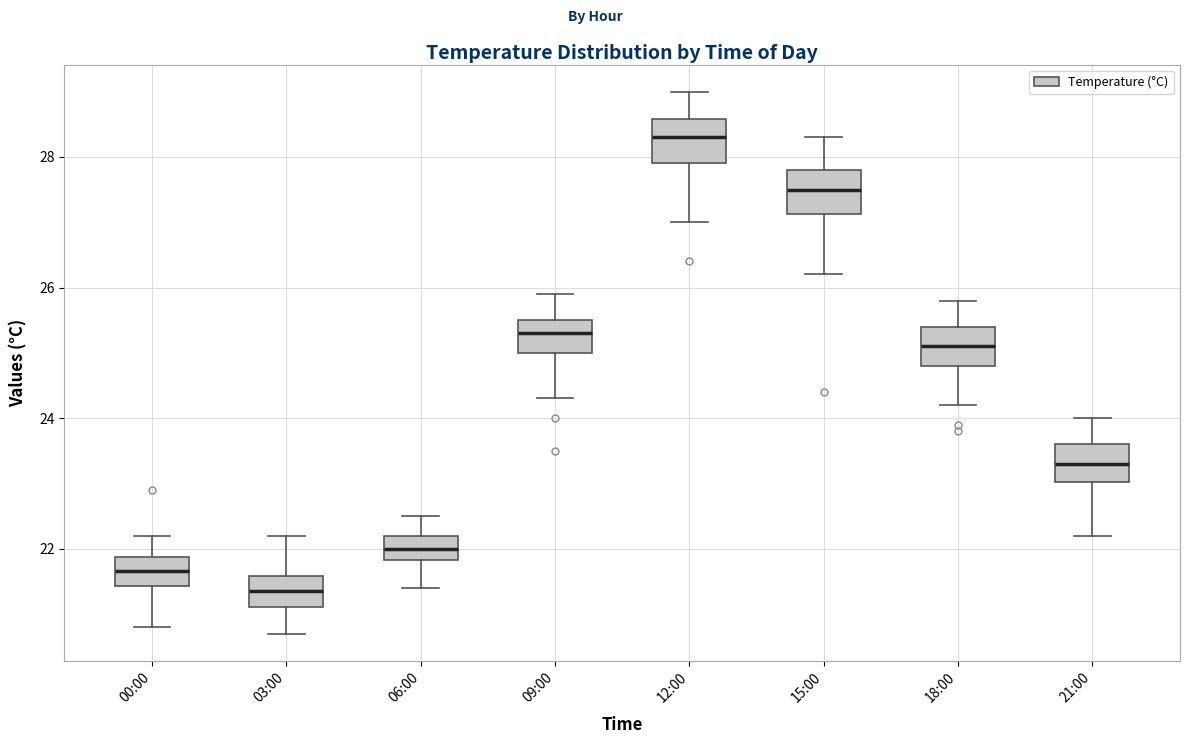

Reading left to right, transcribe this box plot: for each box, give where its median line is, the range the box spans, and where its two whiskers end, as read against the y-axis. The values are not printed on the chart, so give them approximately, as read against the axis.

00:00: median 21.6, box 21.4 to 21.8, whiskers 20.8 to 22.2
03:00: median 21.4, box 21.2 to 21.6, whiskers 20.8 to 22.2
06:00: median 22.0, box 21.8 to 22.2, whiskers 21.4 to 22.6
09:00: median 25.4, box 25.0 to 25.6, whiskers 24.4 to 26.0
12:00: median 28.4, box 28.0 to 28.6, whiskers 27.0 to 29.0
15:00: median 27.6, box 27.2 to 27.8, whiskers 26.2 to 28.4
18:00: median 25.2, box 24.8 to 25.4, whiskers 24.2 to 25.8
21:00: median 23.4, box 23.0 to 23.6, whiskers 22.2 to 24.0